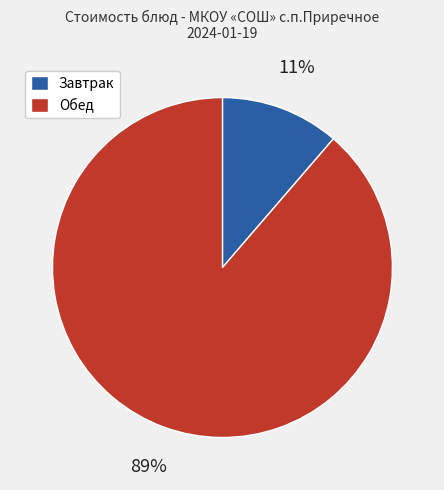

How many slices are in this pie chart?

2